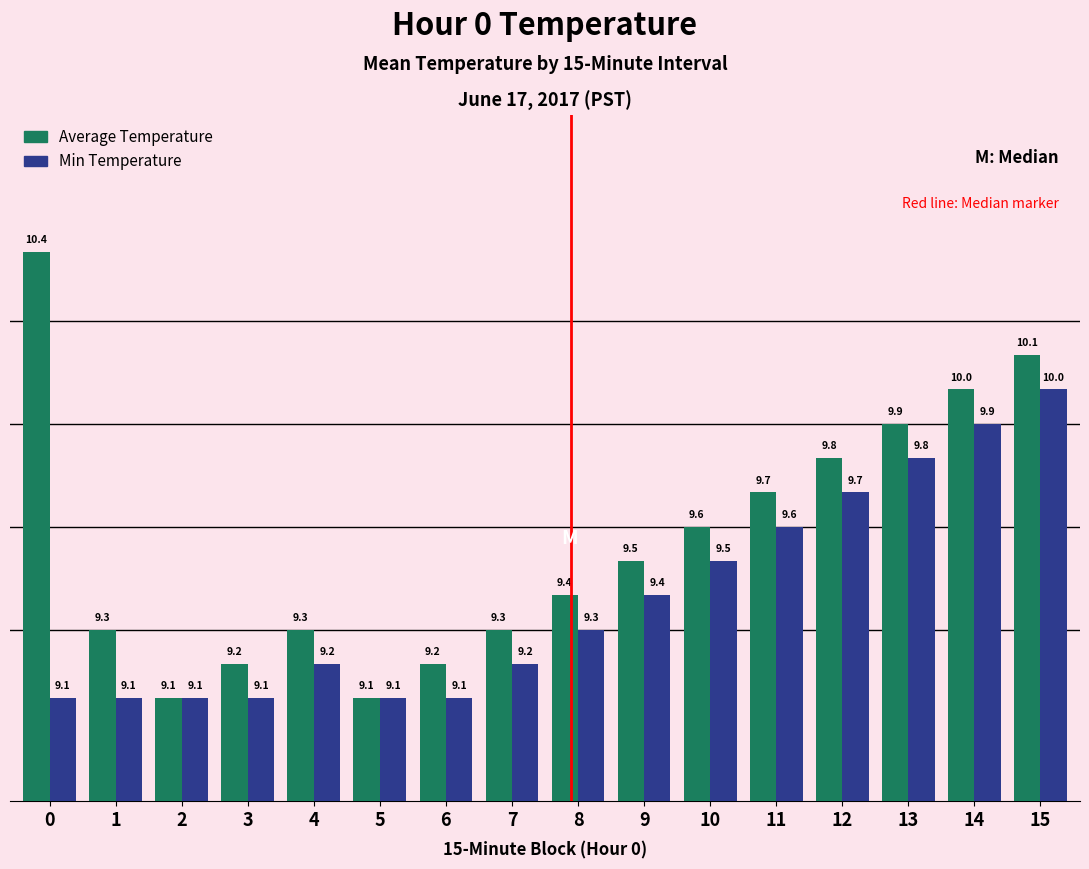

What is the value of the Min Temperature bar at the 13th from the left?

9.7